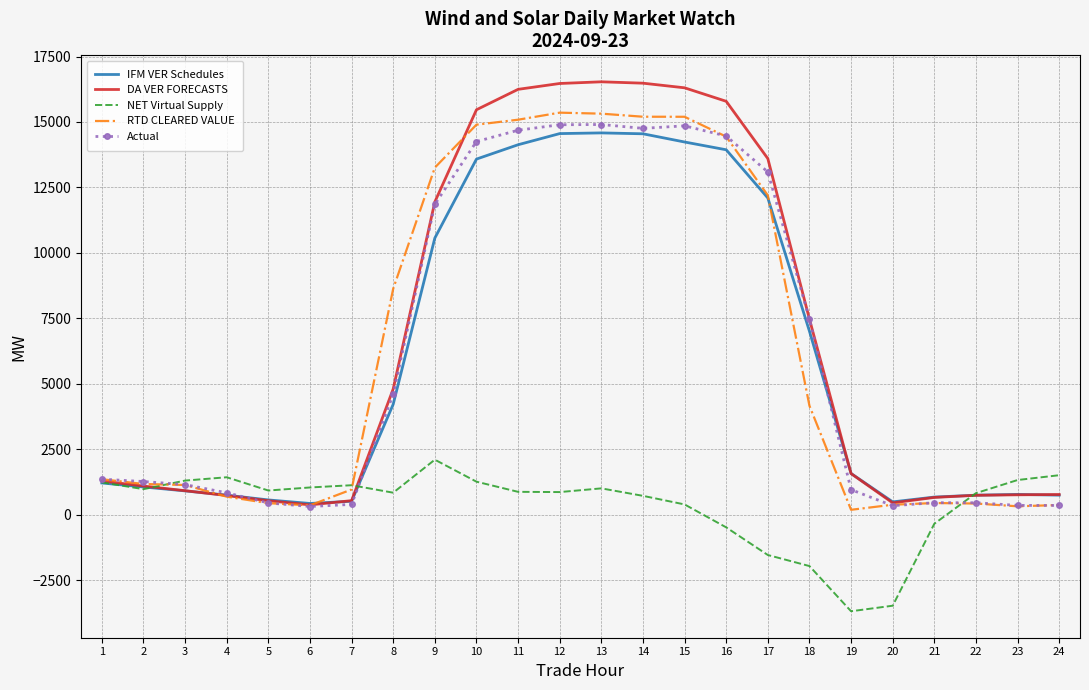

What is the smallest value displayed?

-3687.3